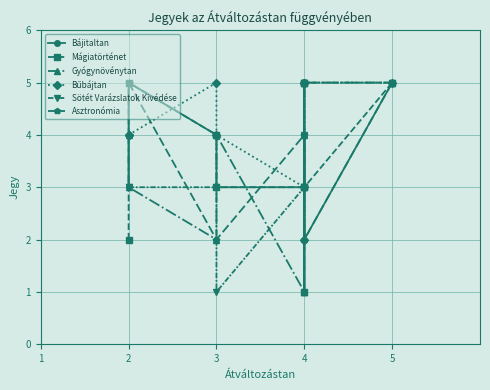

Where is Asztronómia nearest to the value 3?

4